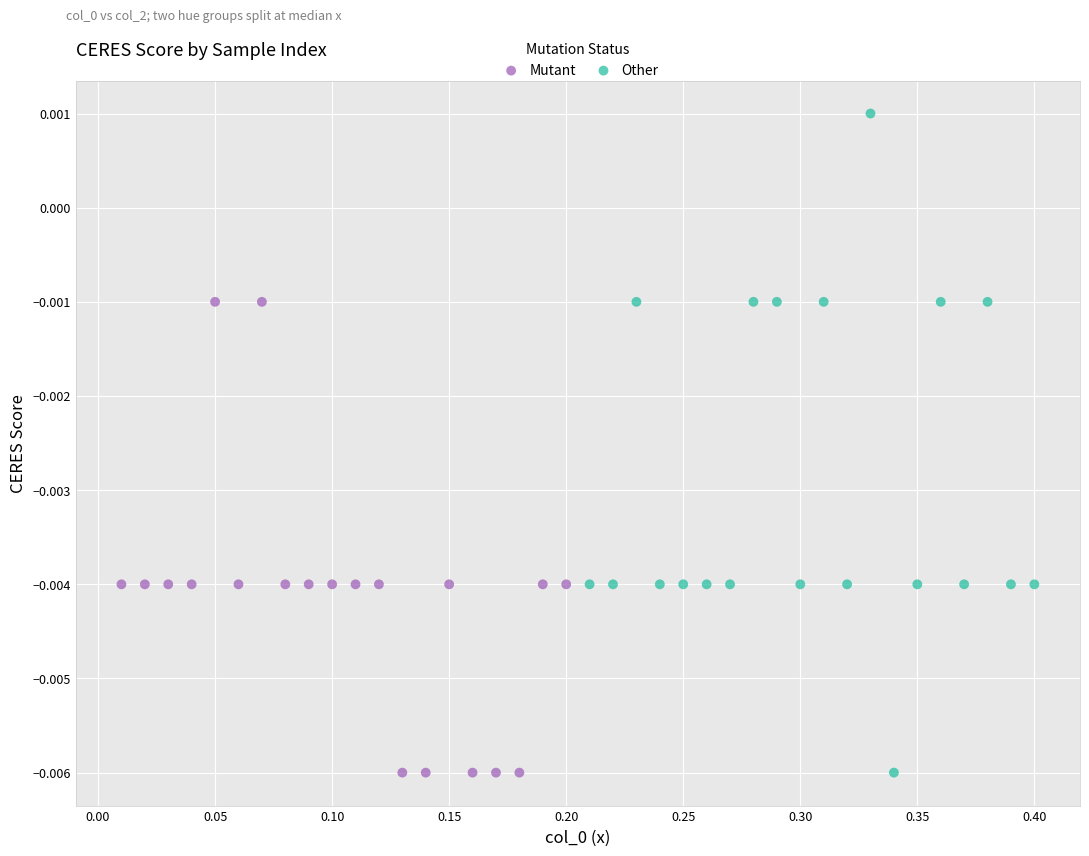

Which series has the widest spread of Y values?

Other